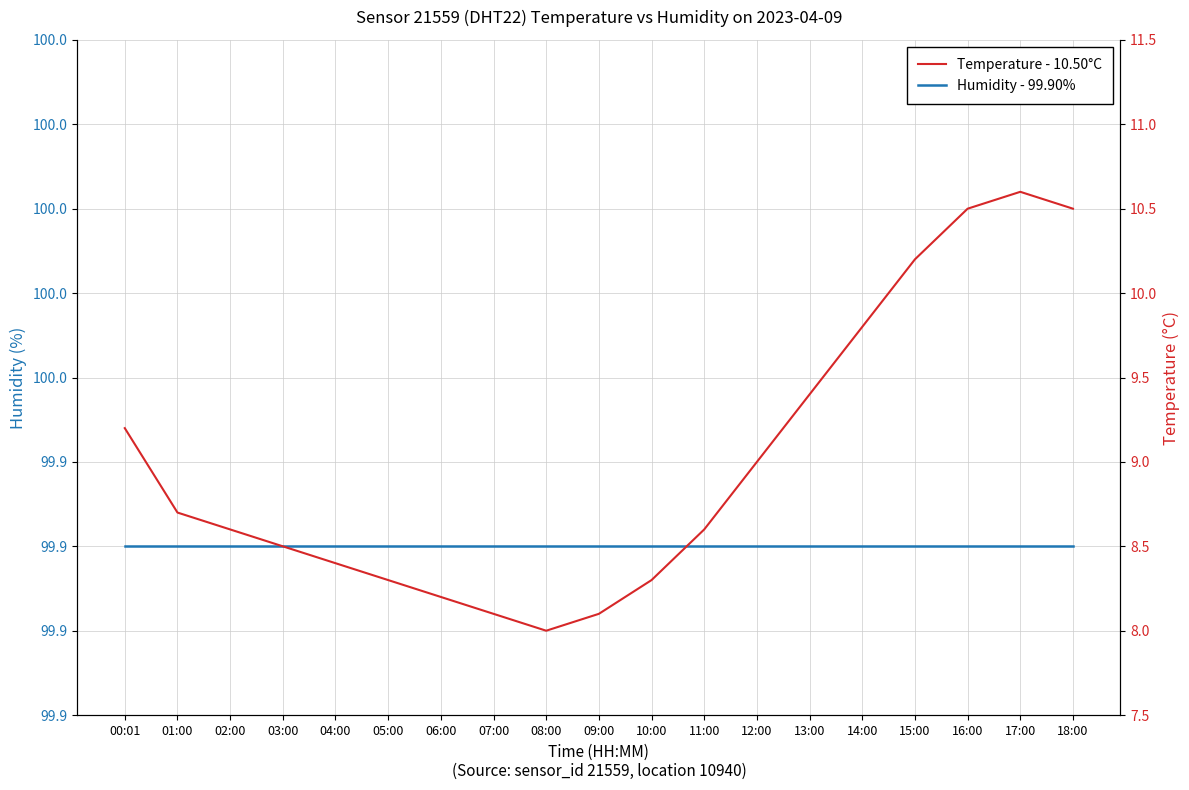

True or false: Temperature - 10.50°C has more than 2 interior local peaks.

False